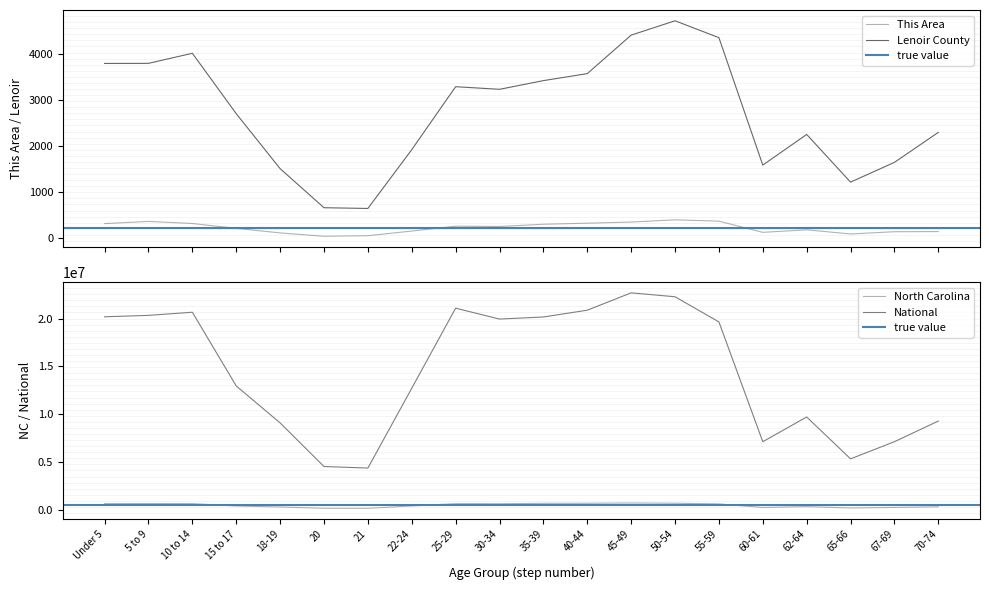

True or false: National has a value of 19962099 at 30-34.

True